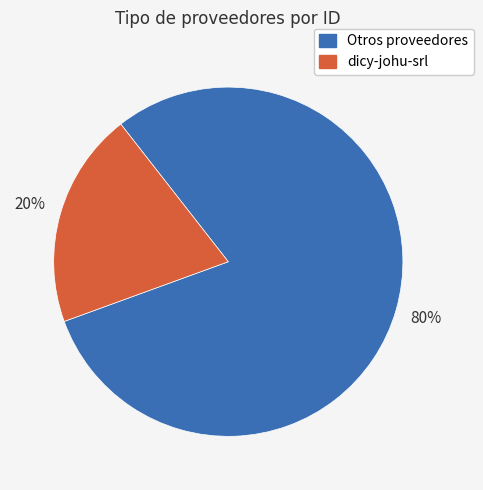

To the nearest percent, what is the average slice percentage?

50%